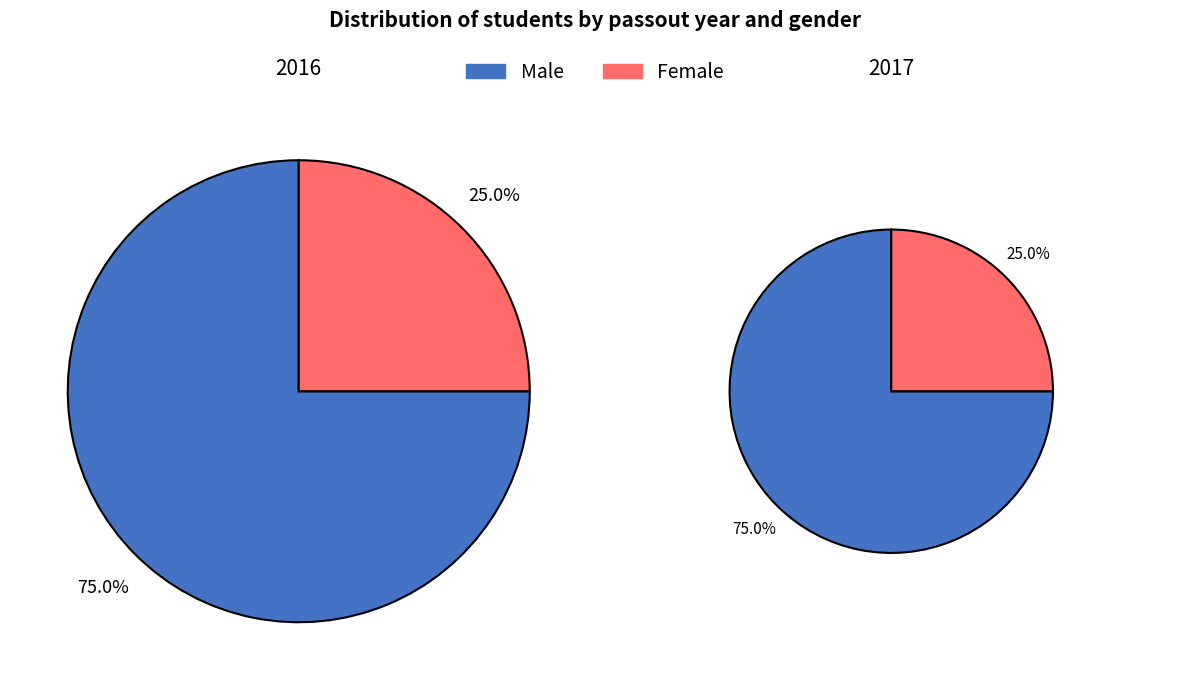

True or false: 2016 accounts for 38% of the total.

True